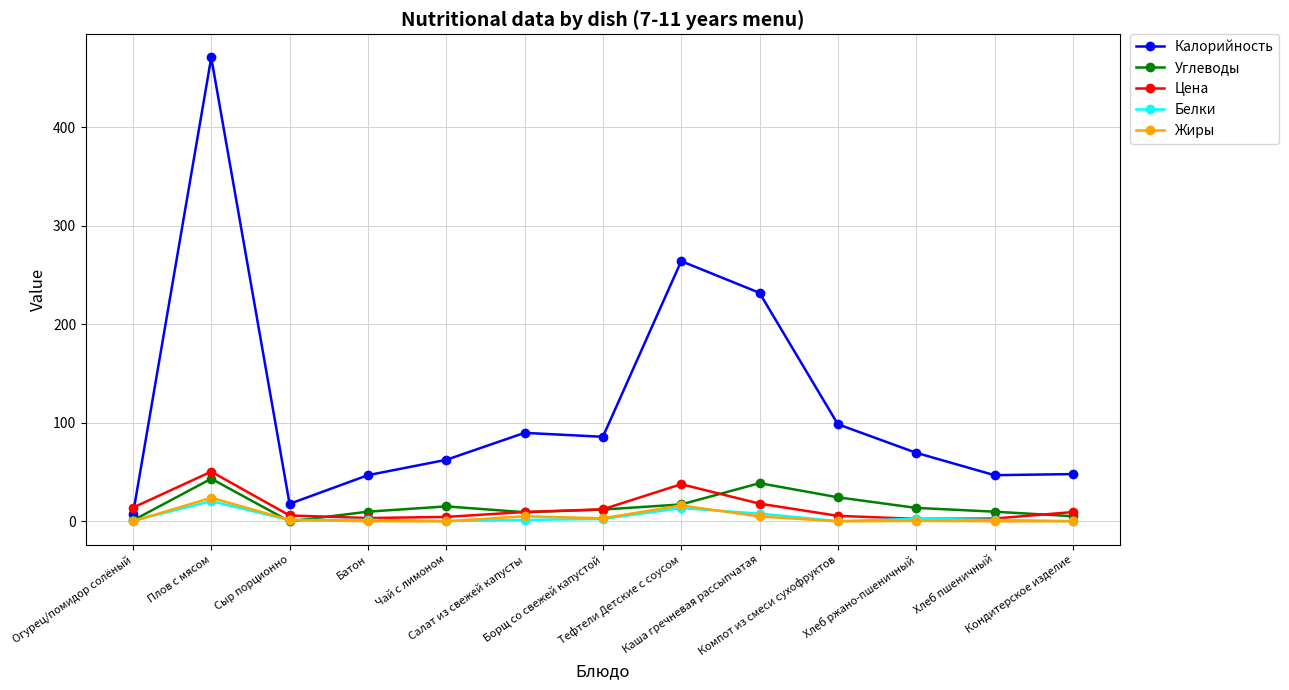

How many categories are shown in the chart?

13